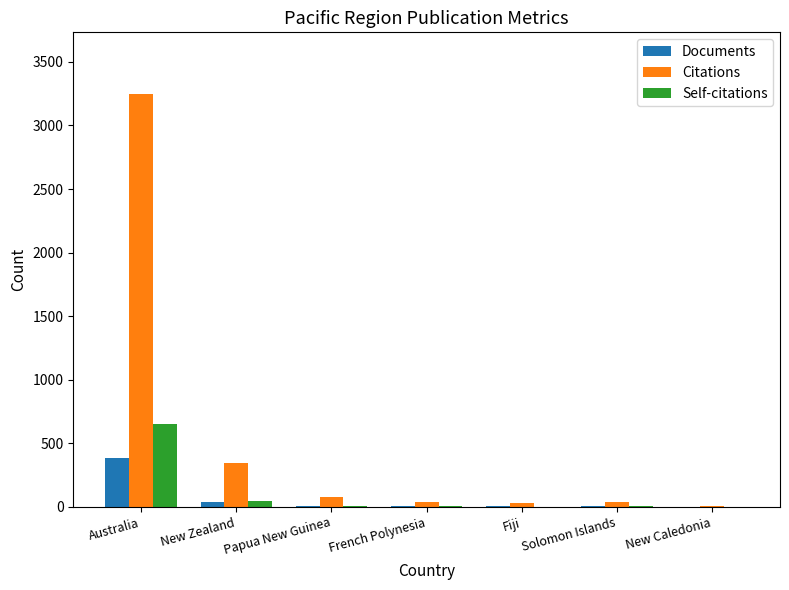

At which label is Documents closest to 192?

New Zealand